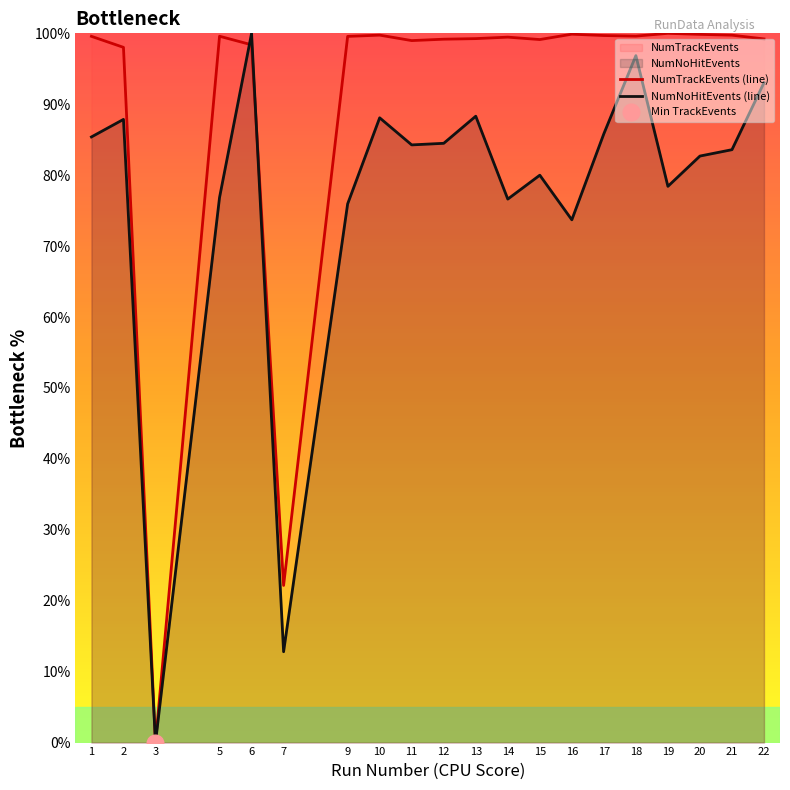

What is the greatest value displayed?

100.0